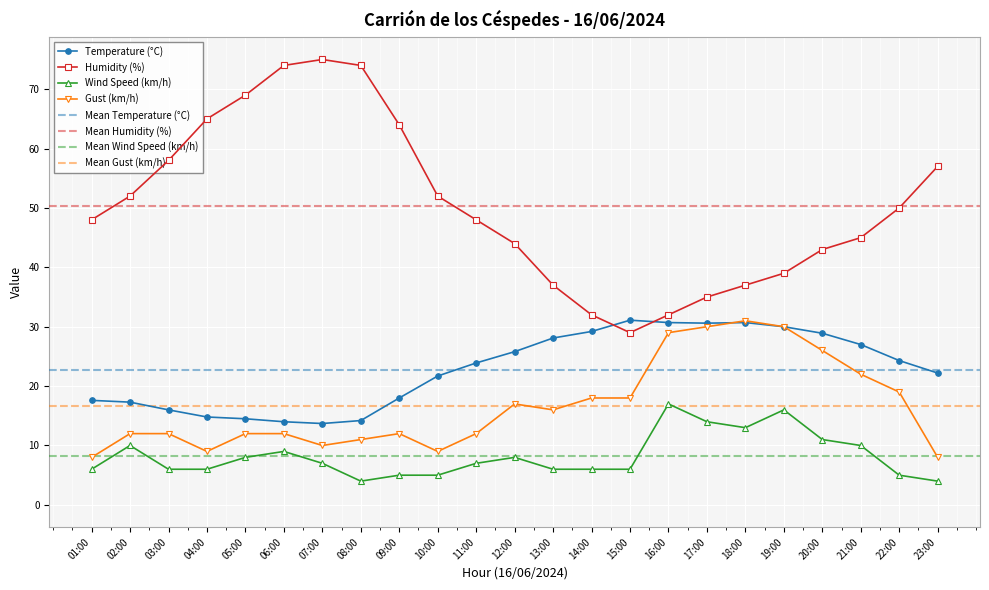

How many data points does each series have?

23